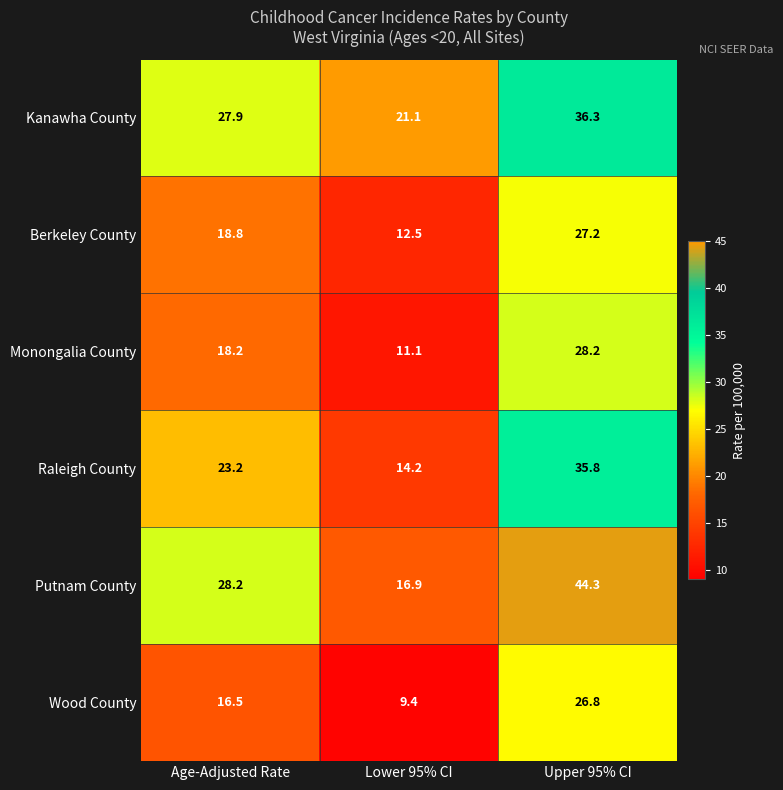

What is the difference between the maximum and minimum values in the Wood County series?

17.4